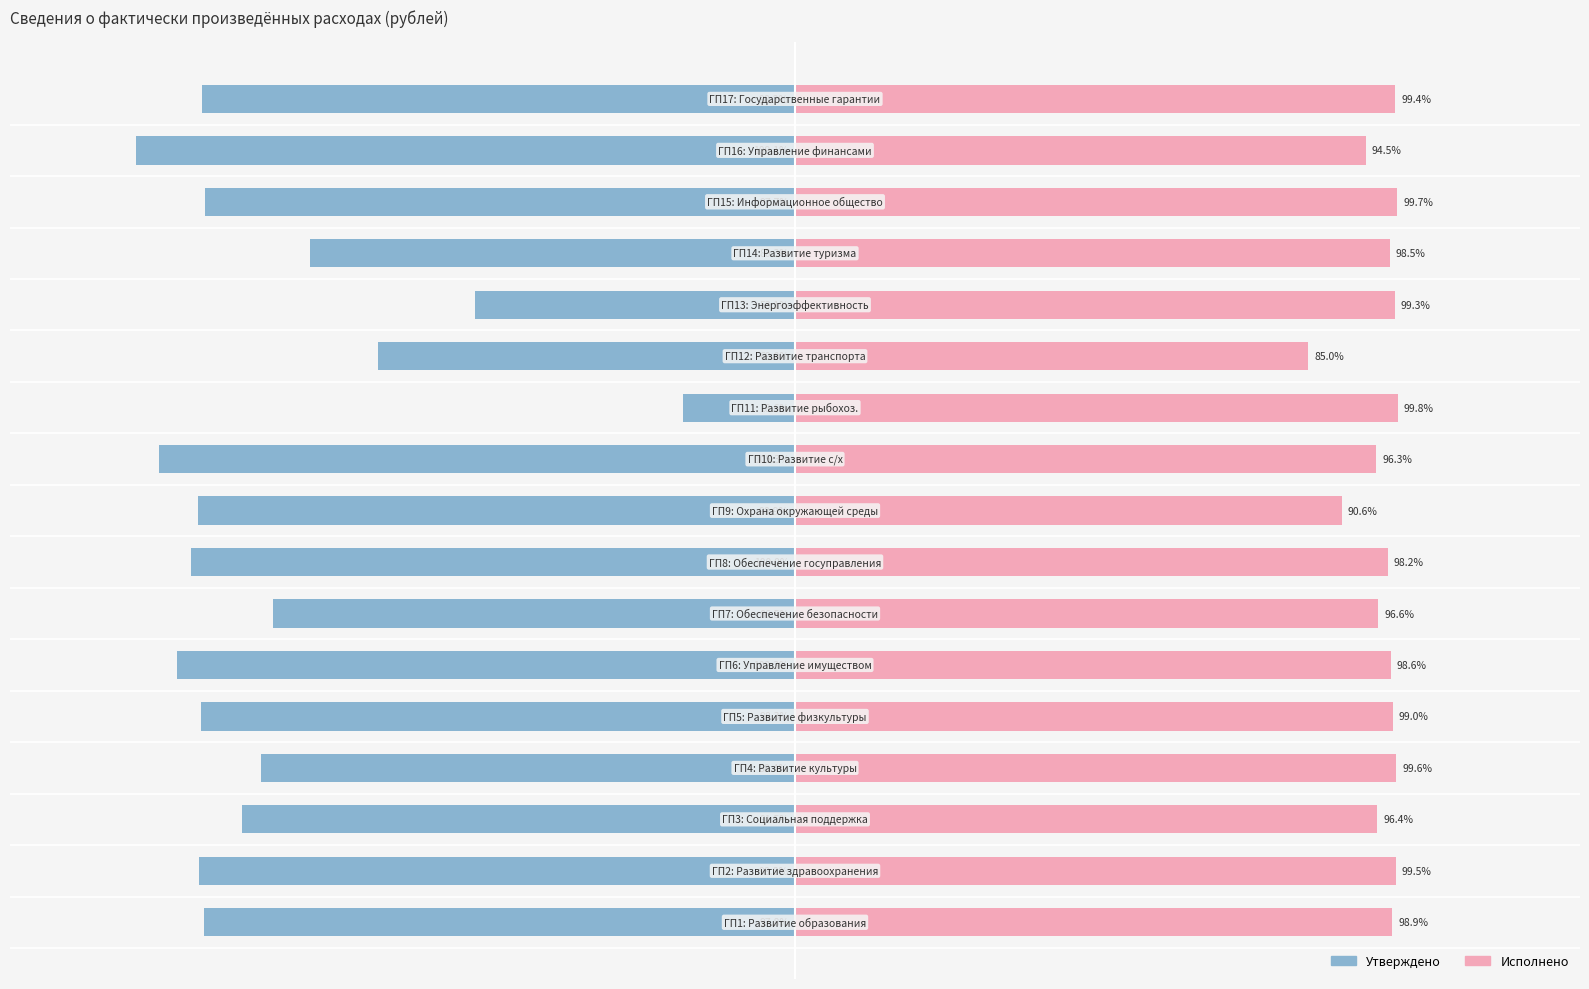

Which series has the largest range (max minus min)?

Утверждено (% от плана)